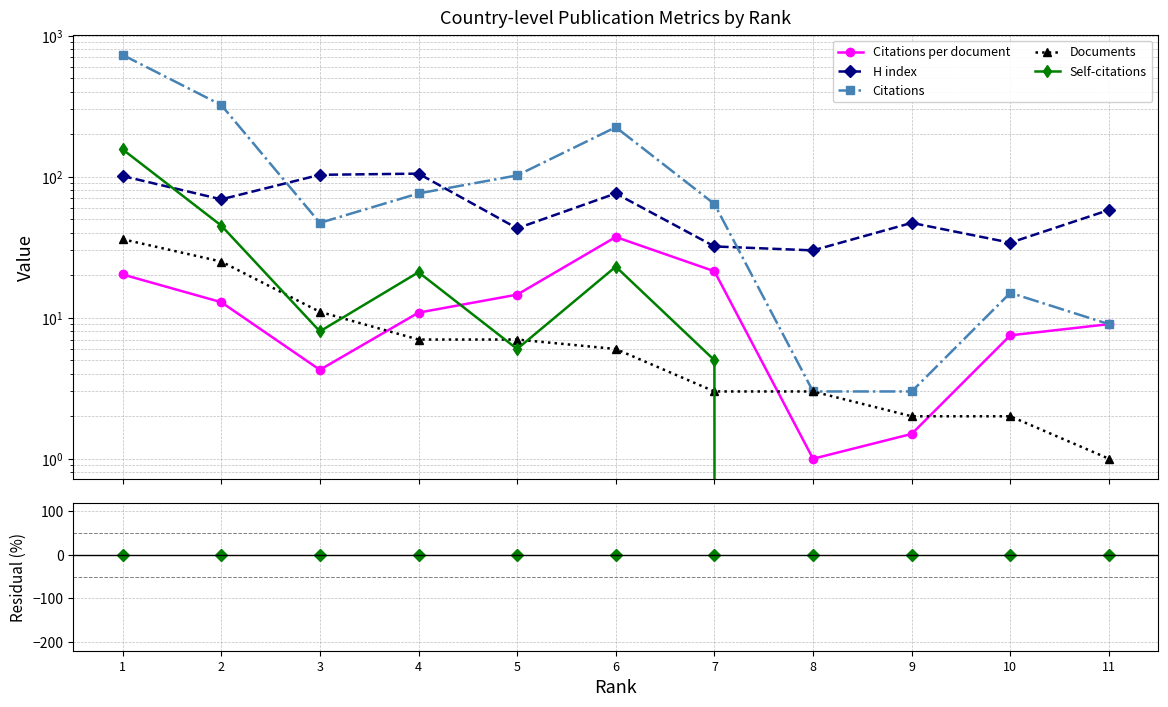

How many data points in Citations are above 64?

5